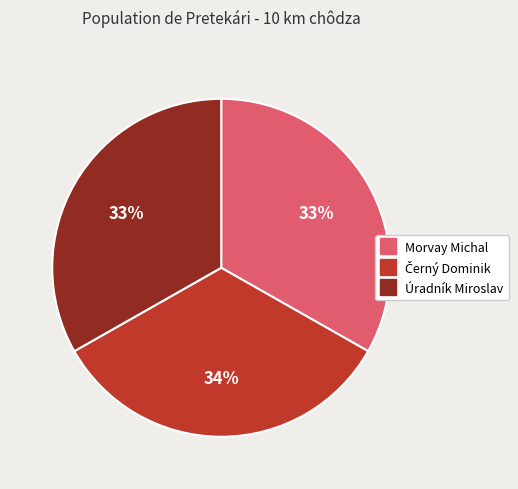

To the nearest percent, what percentage of the pie is Úradník Miroslav?

33%